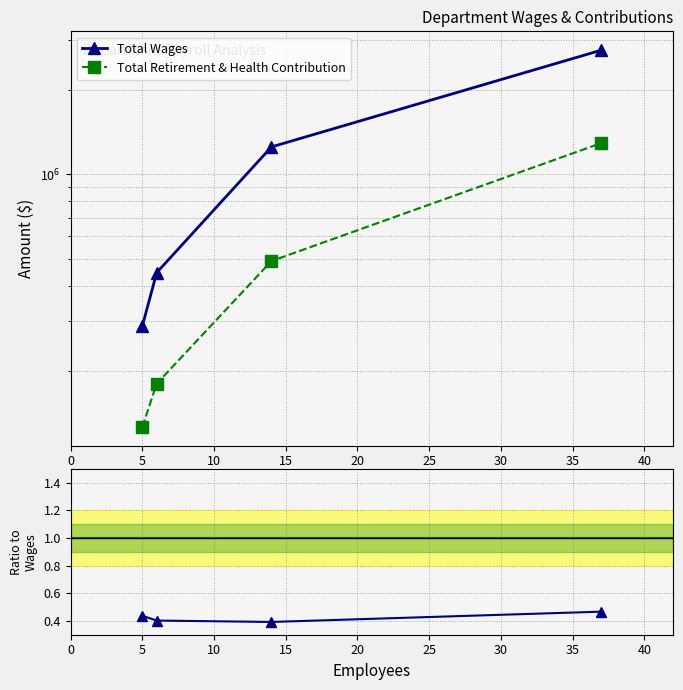

True or false: Contribution / Wages ratio has a value of 0.4 at 5.

True